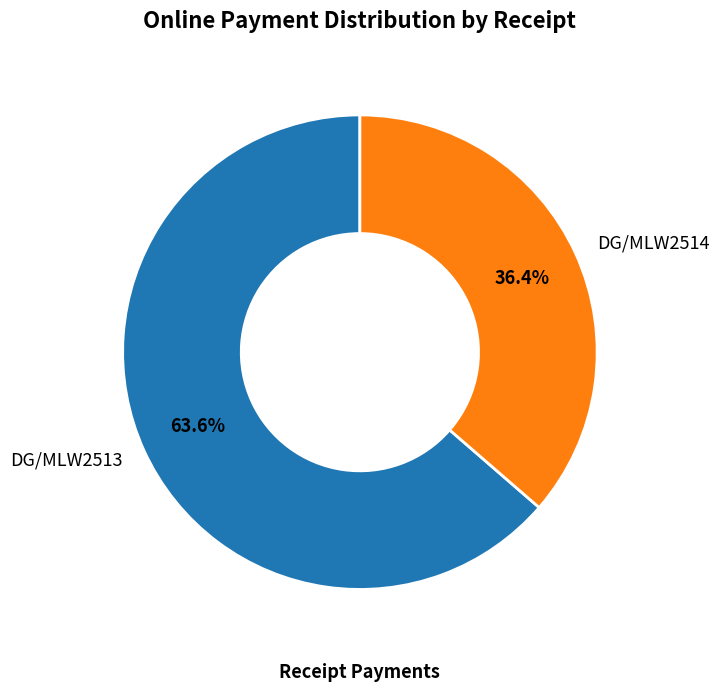

How many segments does this pie chart have?

2